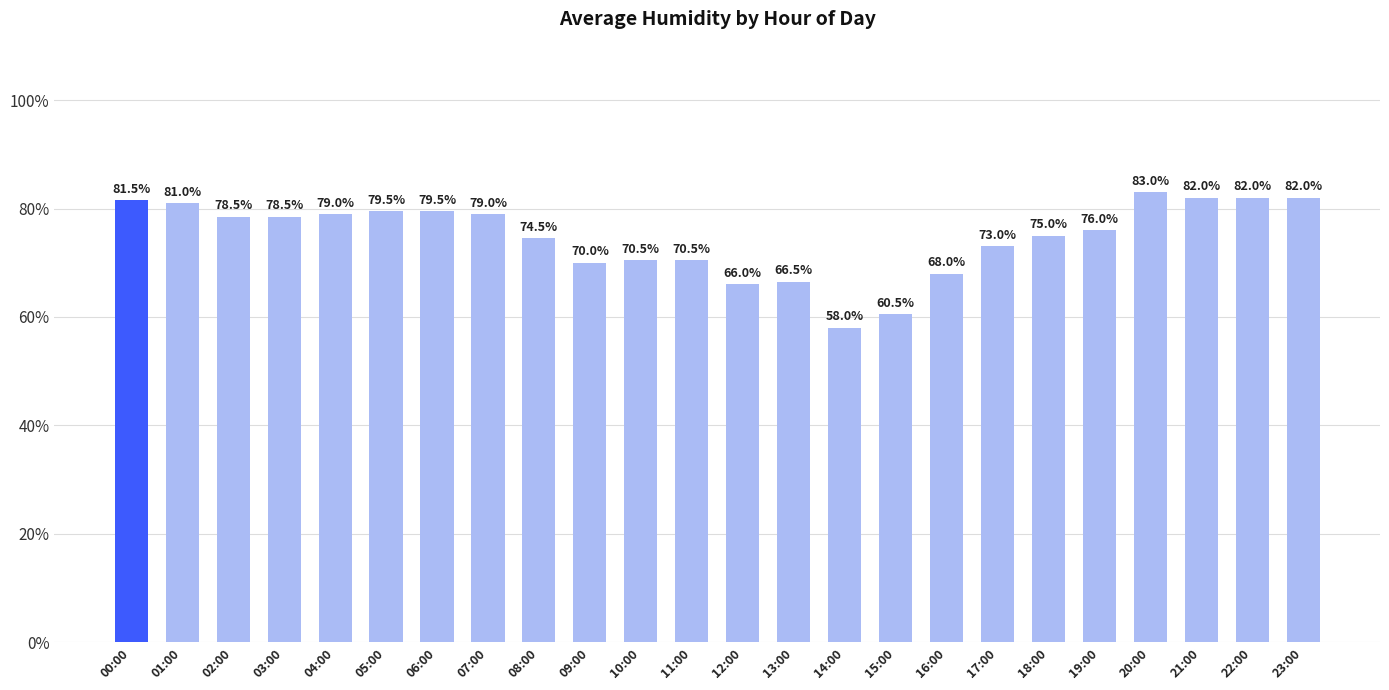

Which category has the highest value across all series?

20:00